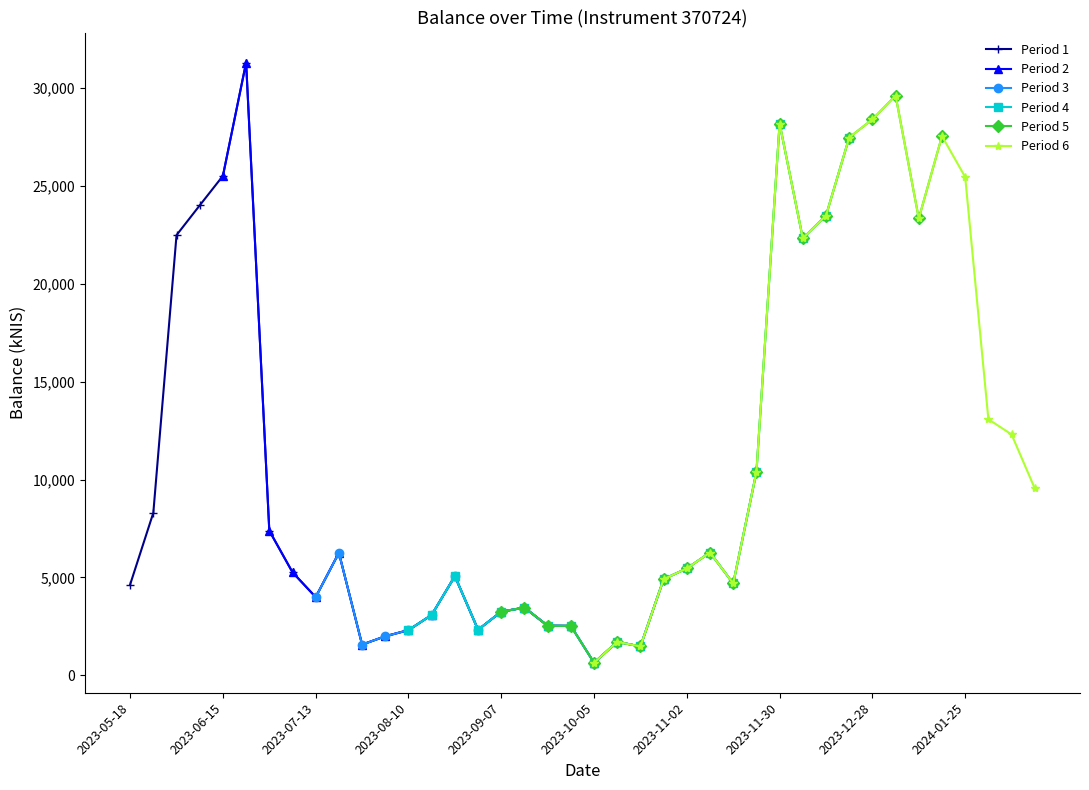

Which series has the widest spread of values?

Period 2